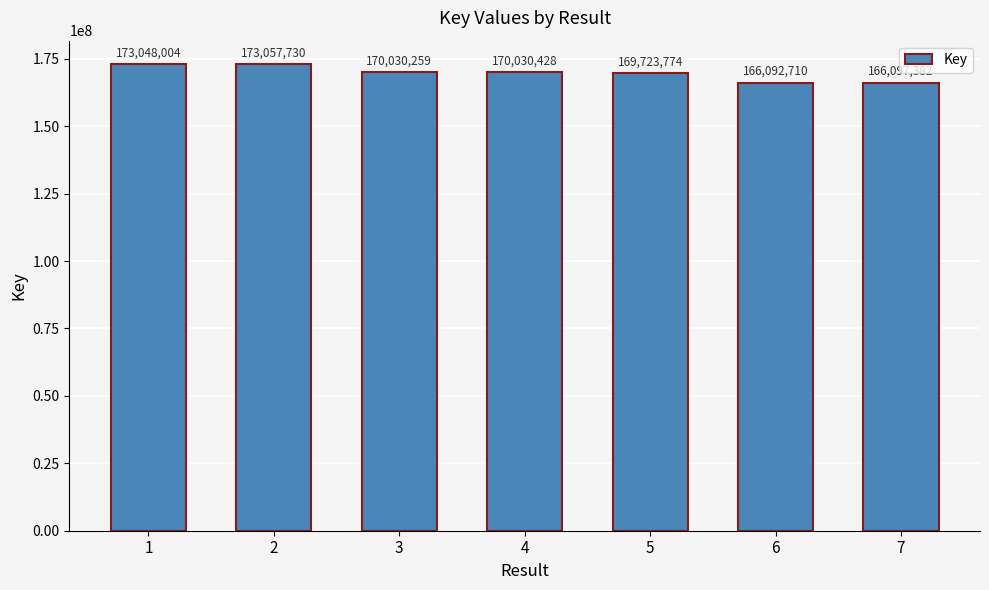

Count the number of categories in the chart.

7